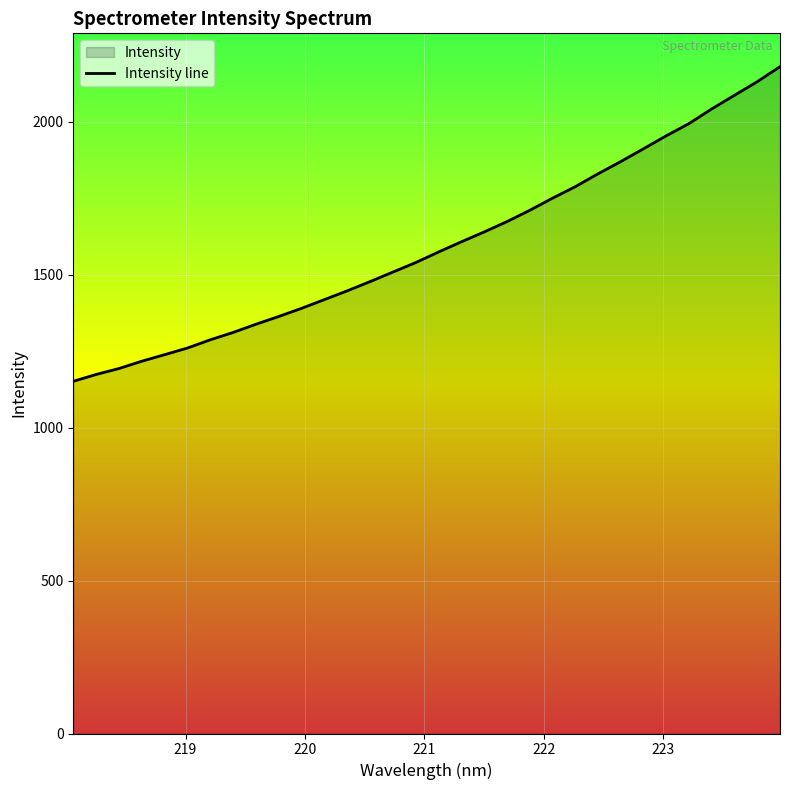

What is the smallest value displayed?

1151.7